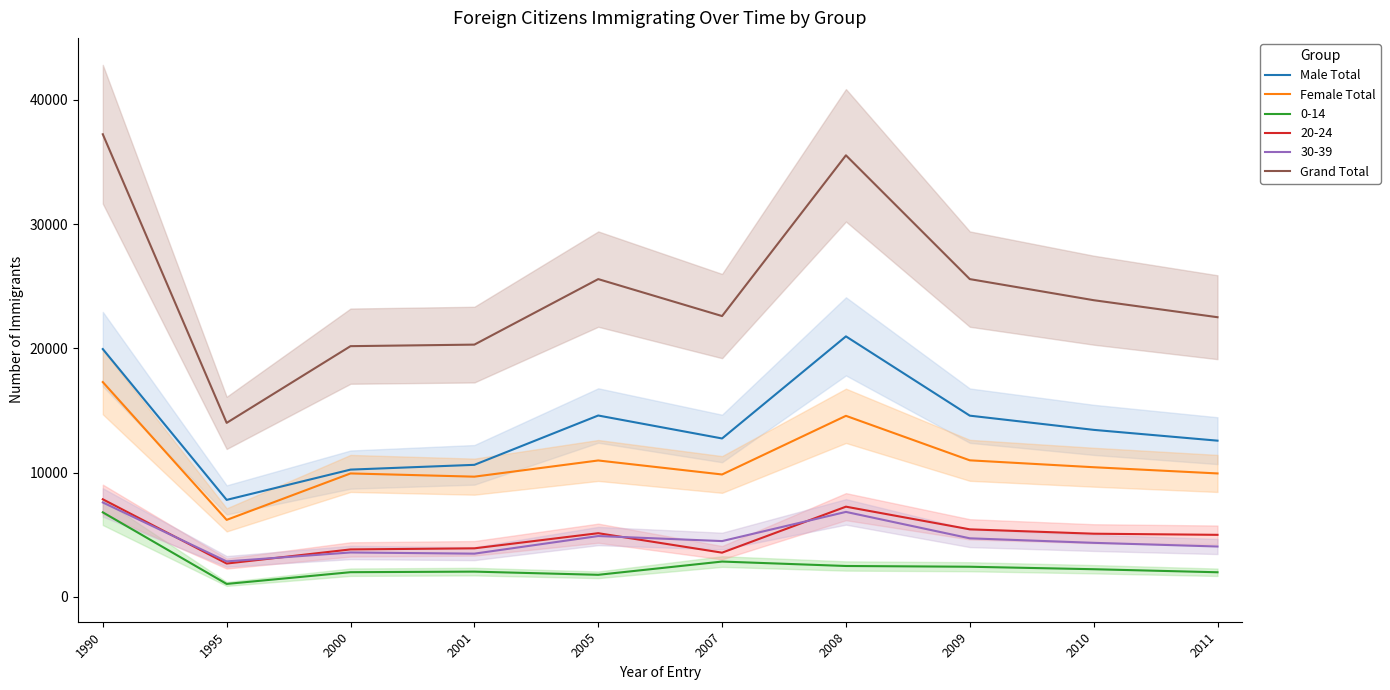

Is this an area chart (filled region under the line)?

No